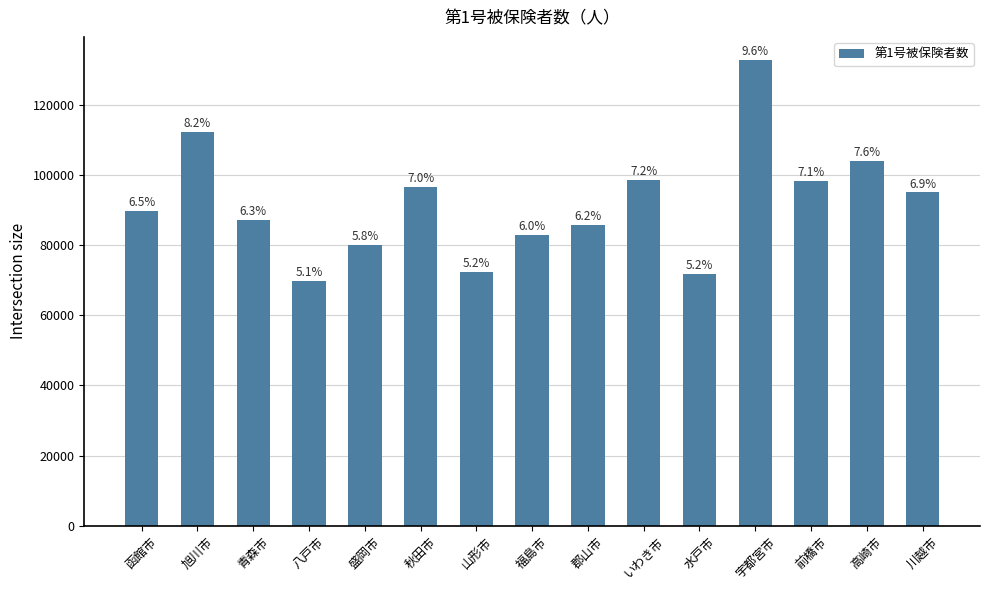

How many bars are there in total?

15